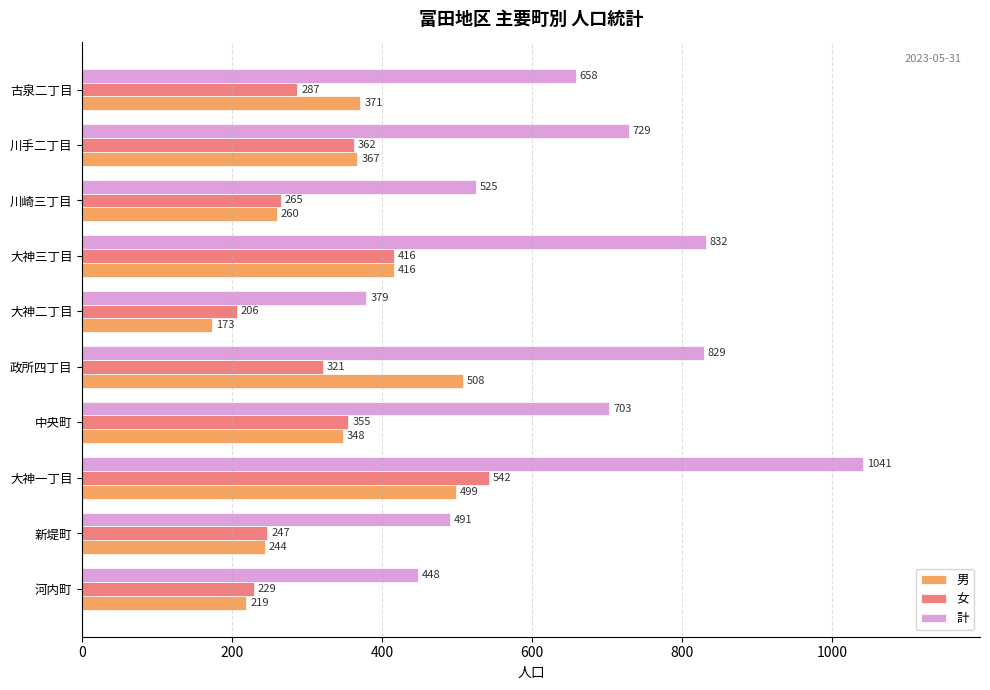

What is the sum of all 女 values?

3230